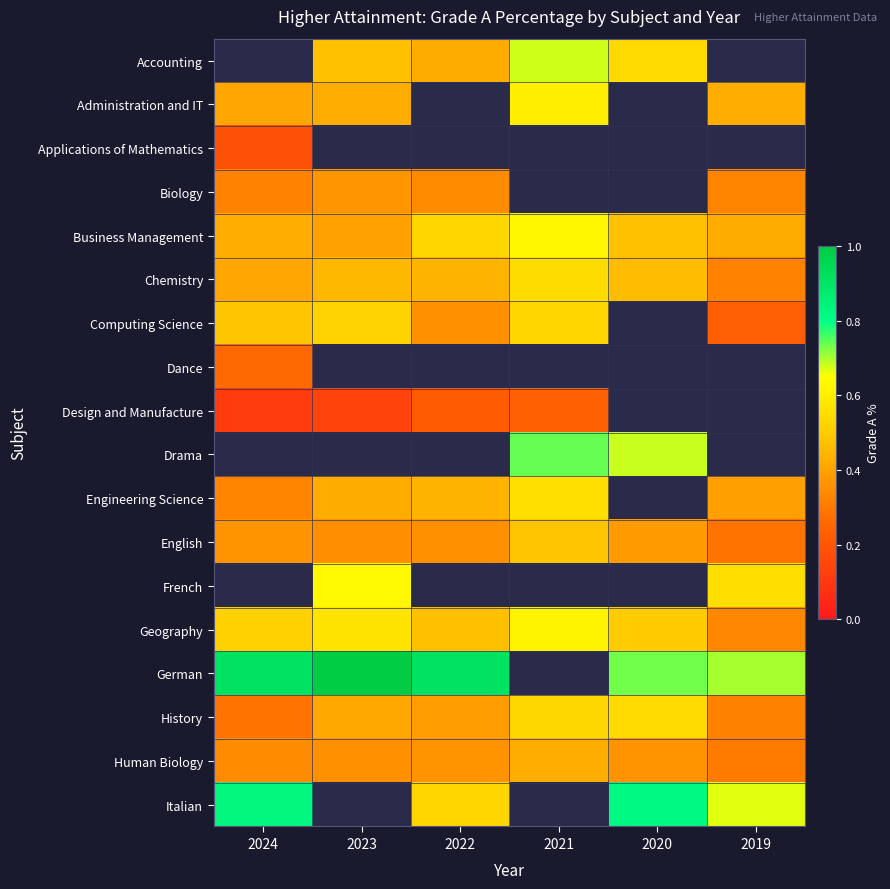

Count the number of data series in this chart.

18